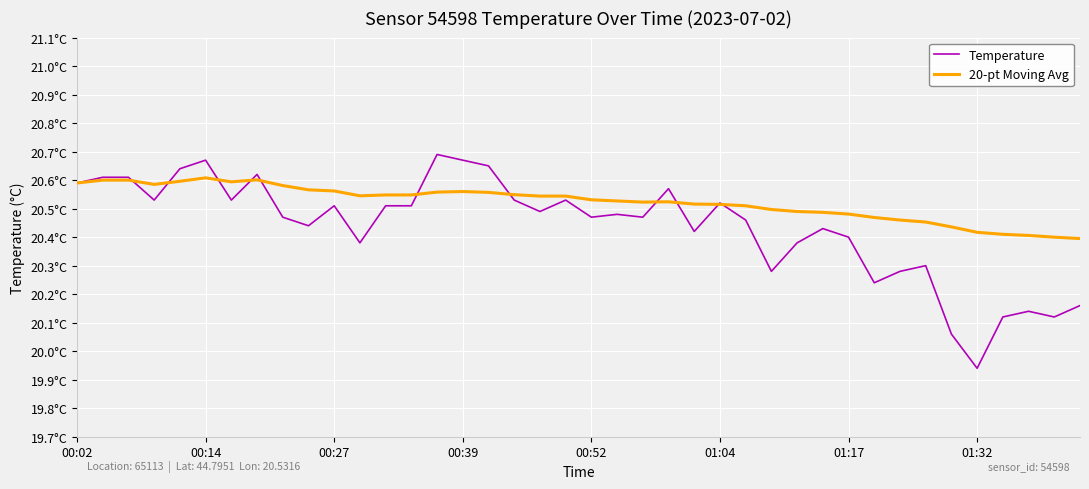

In Temperature, how many points are lower than both neighbors (excluding endpoints)?

12